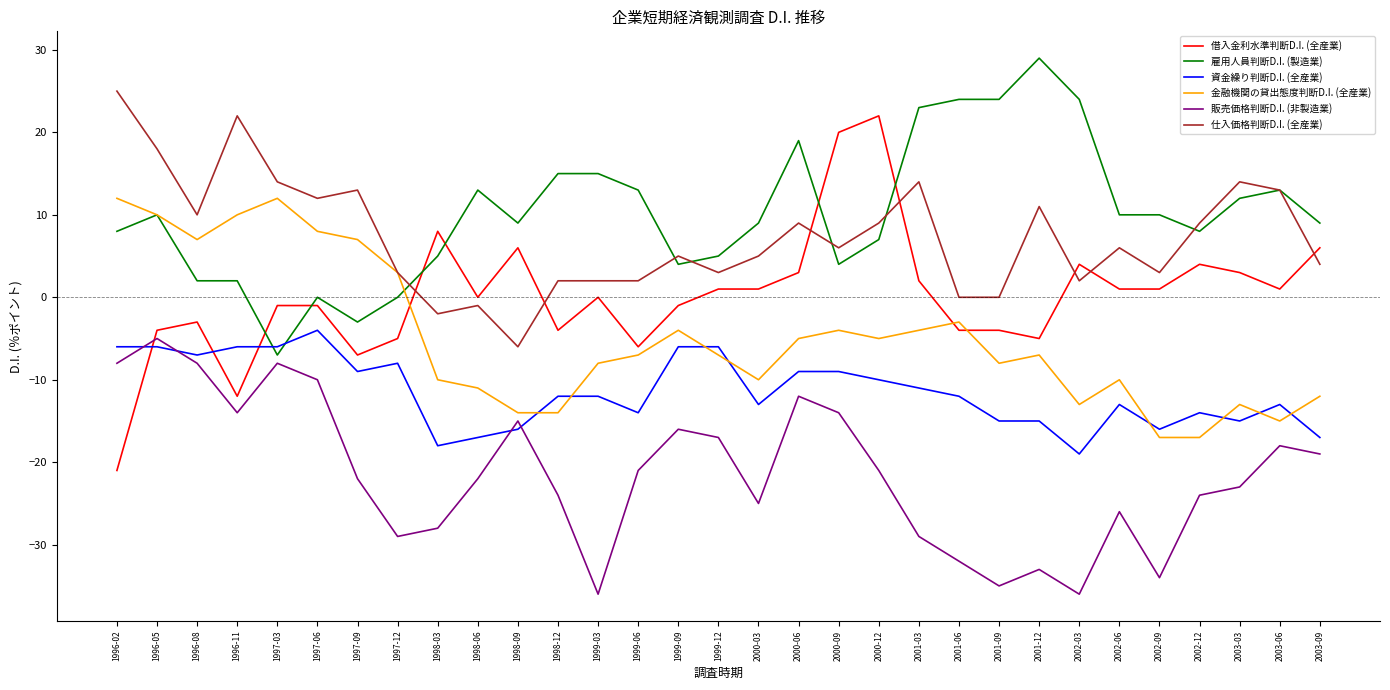

How many values in the 販売価格判断D.I. (非製造業) series exceed -22?

15